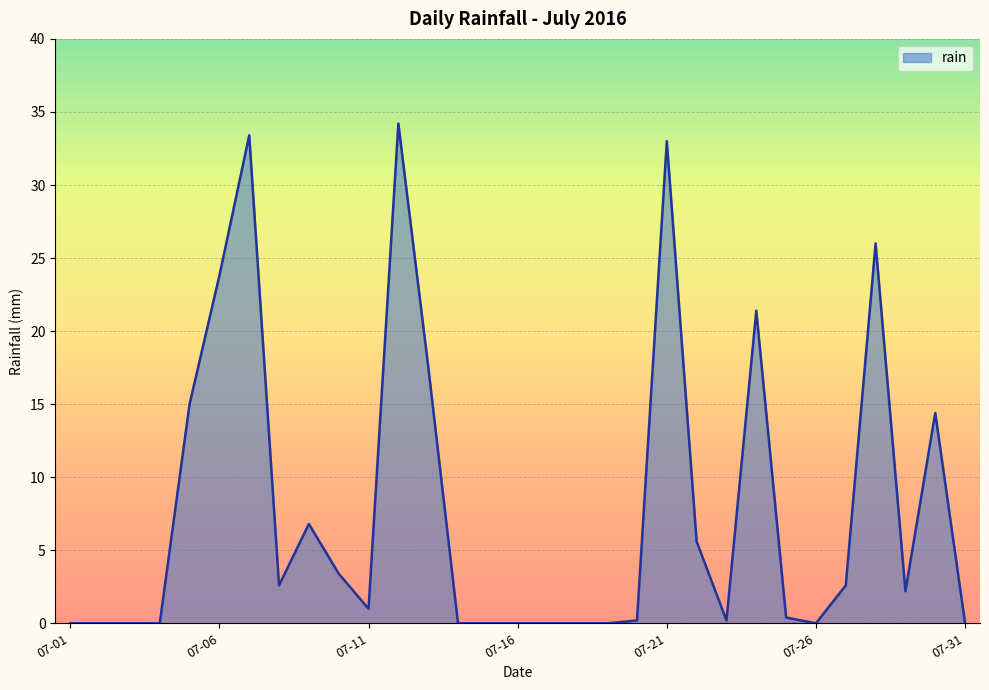

How many values are below 1?

15